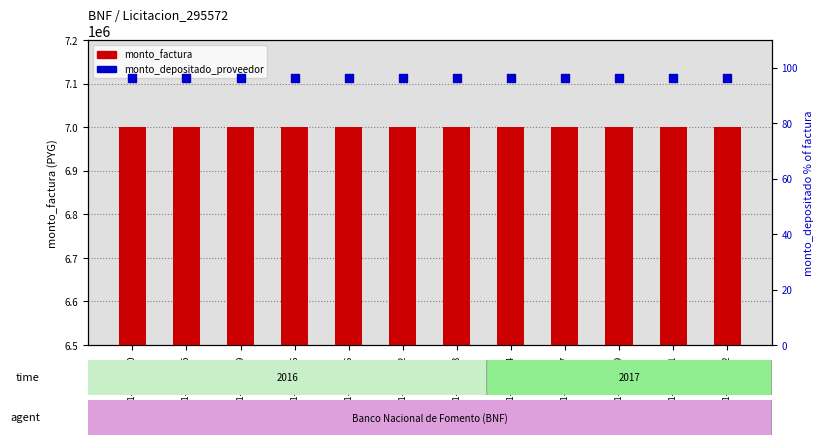

At how many categories does at least one series exceed 5947346?

12